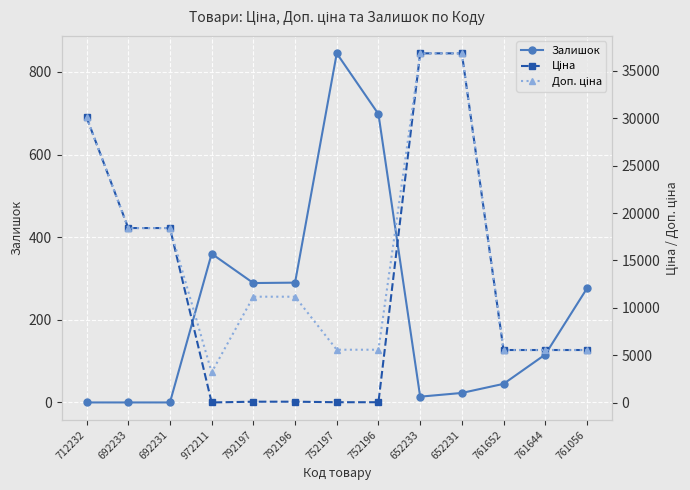

True or false: Ціна and Доп. ціна cross at least once.

False